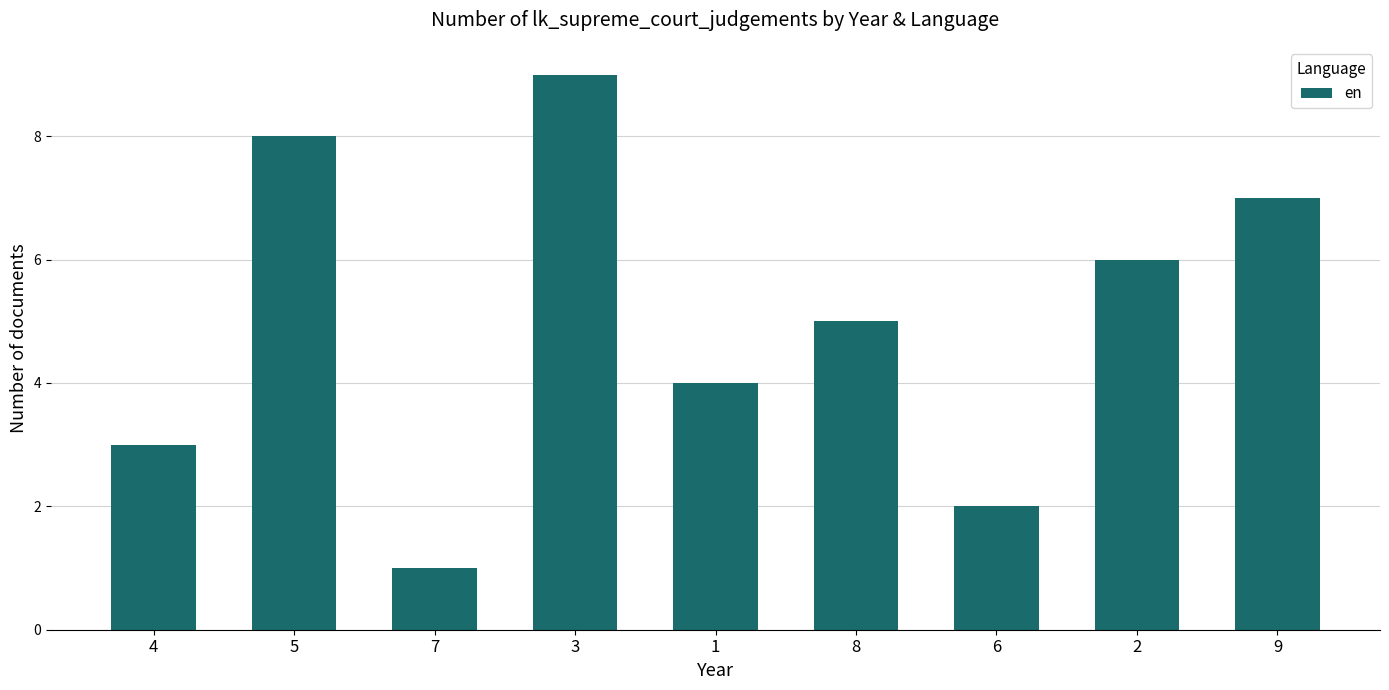

What is the label of the 2nd bar from the left?

5